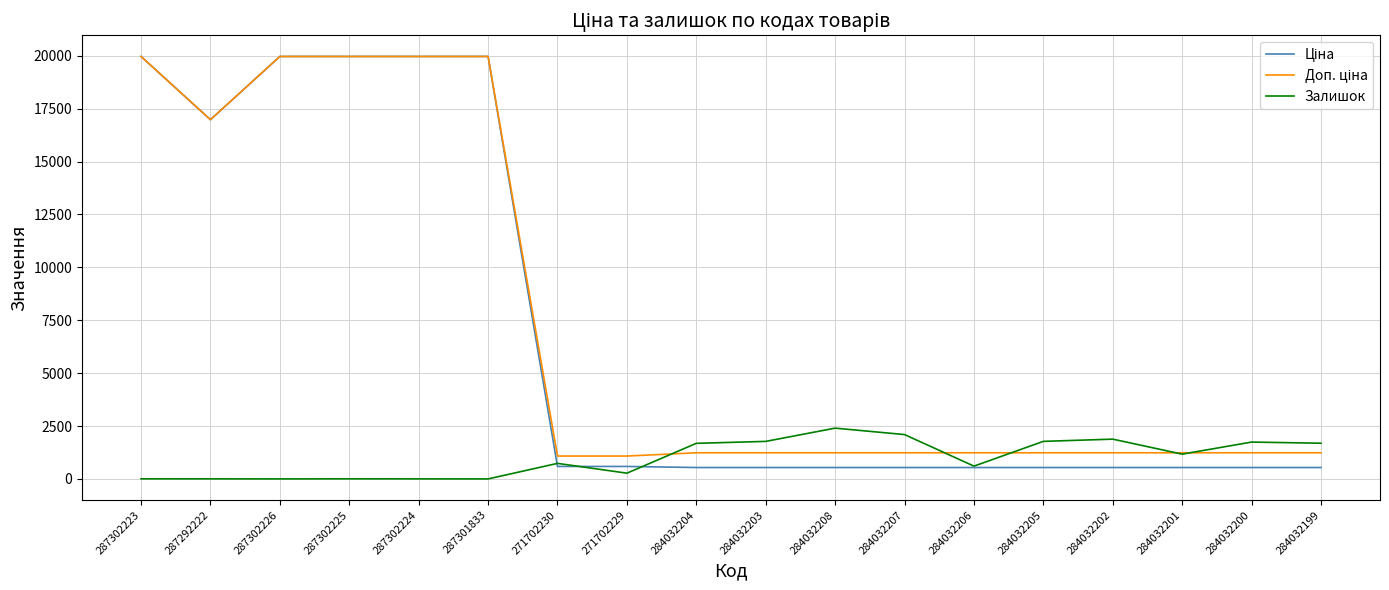

How many distinct data groups are displayed?

3